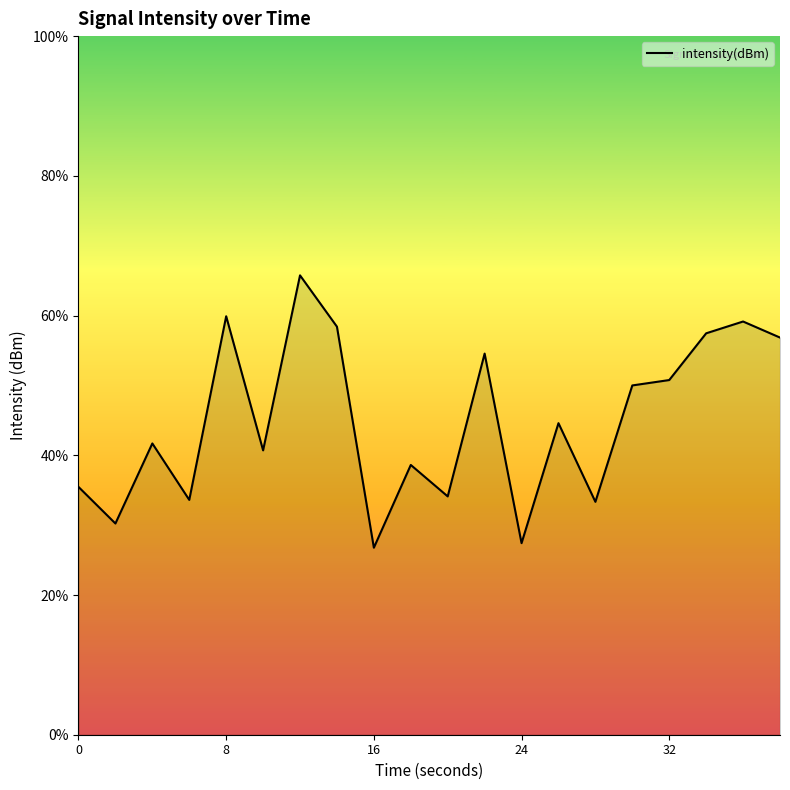

Count the number of values greater than -110.

8